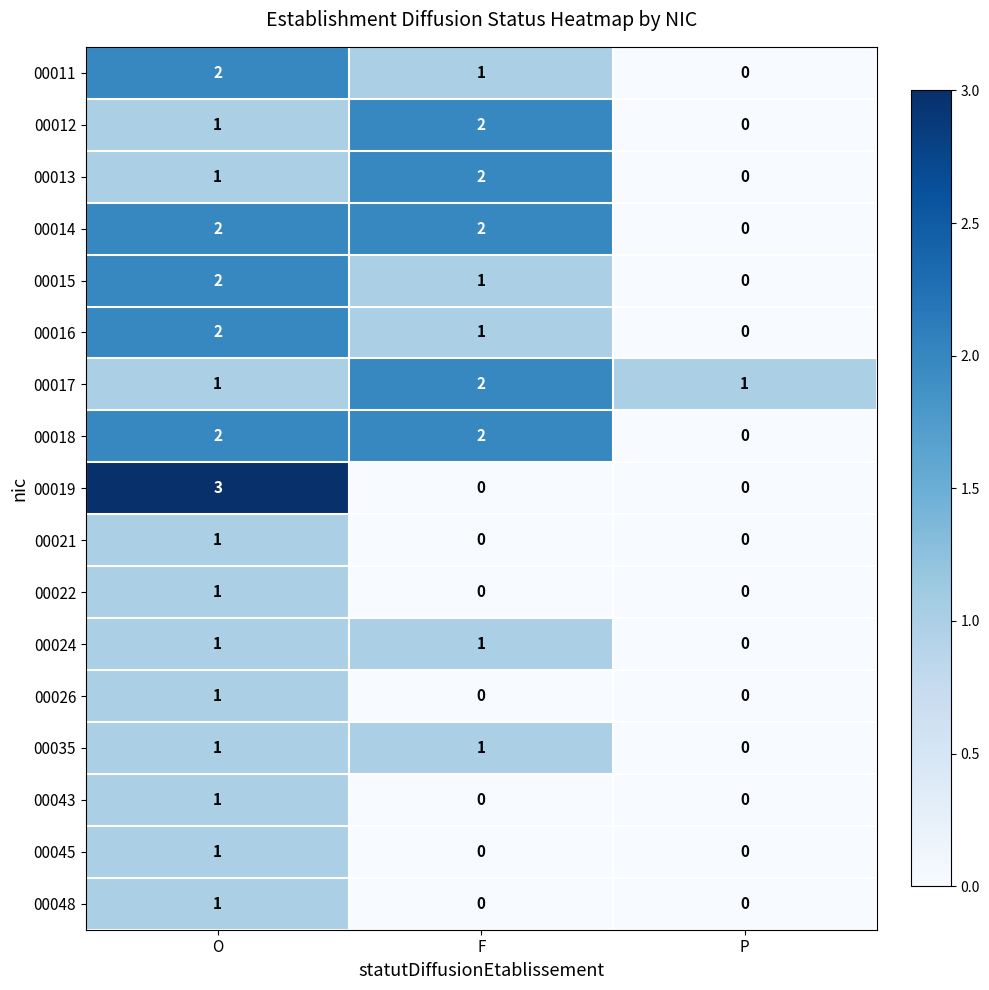

How many 00035 values are between 0 and 1?

3